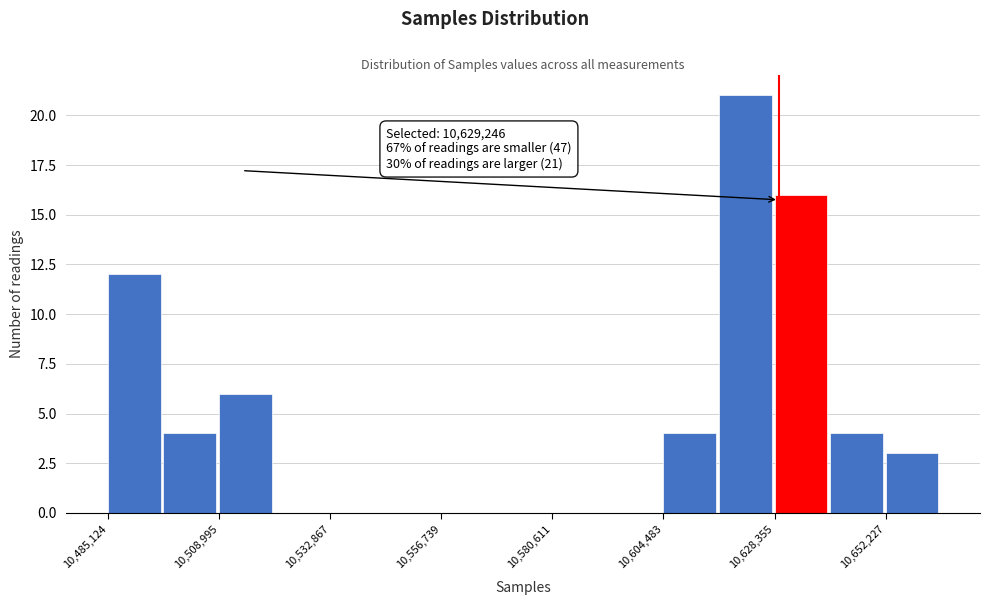

Around what value on the x-axis is the tallest bar? Give the approximate position of its centre, as read against the axis.

10620000